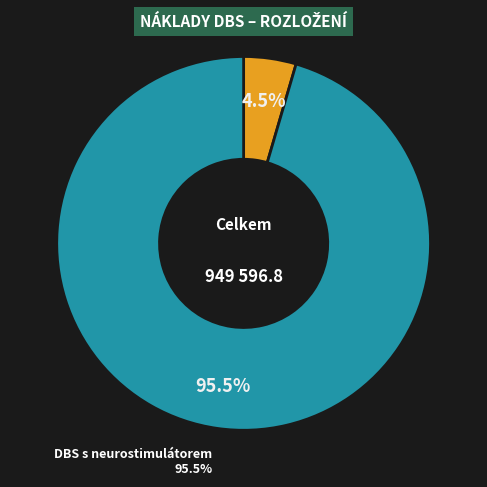

What is the smallest slice in the pie chart?

DBS proces